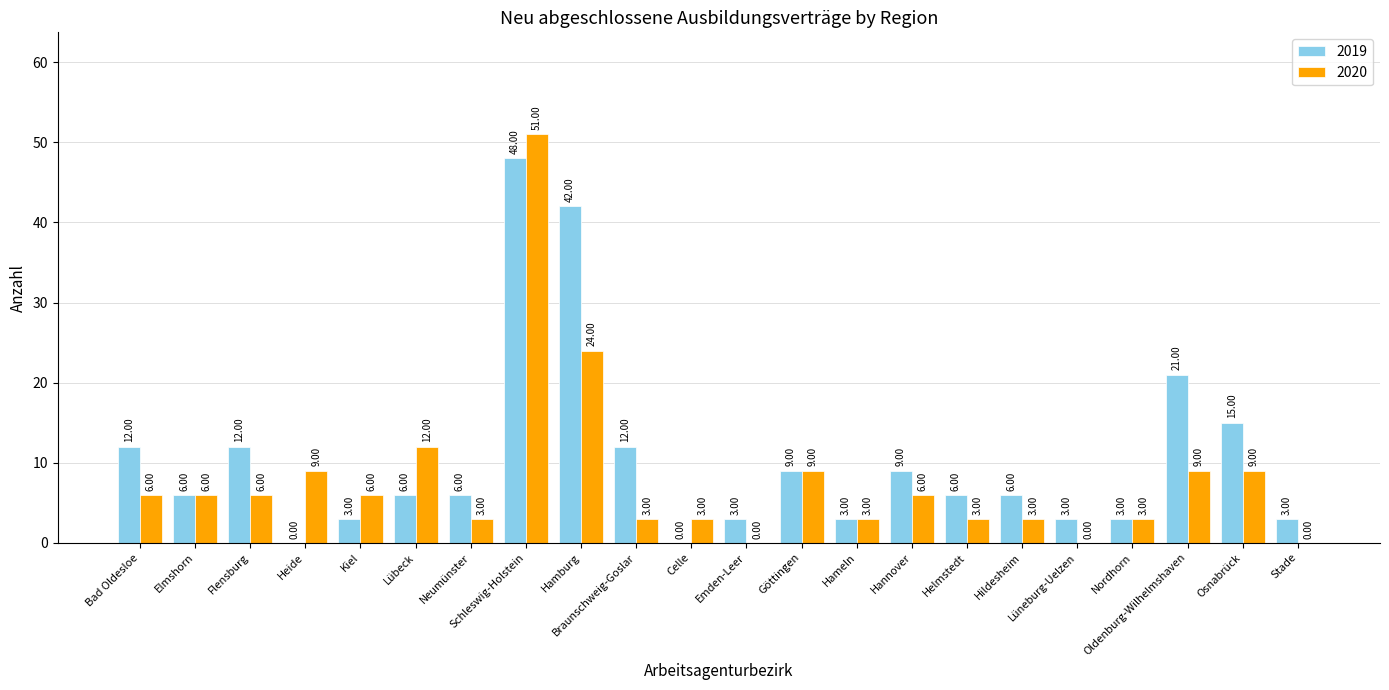

How many groups of bars are there?

22